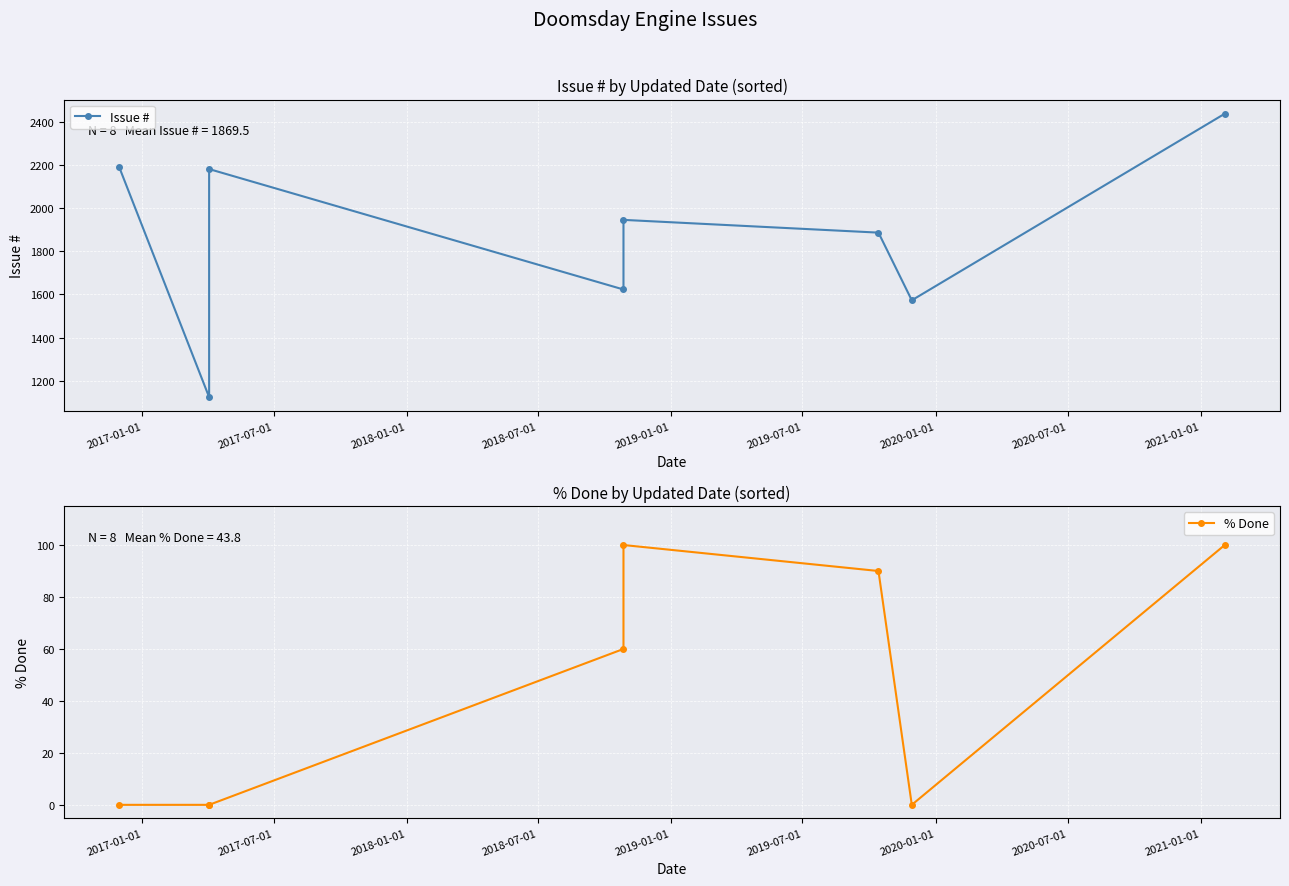

Is it true that % Done equals 86 at 2018-07-01?

False